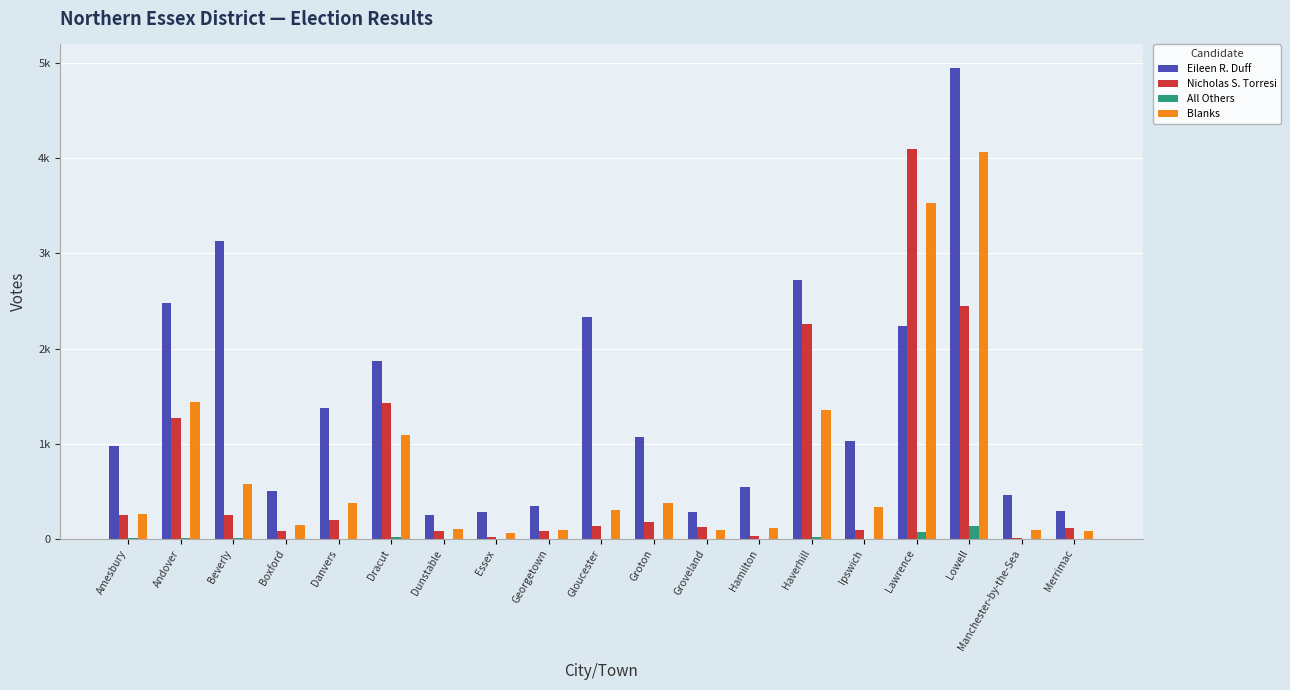

Rank the series at Georgetown from lowest to highest value.

All Others, Nicholas S. Torresi, Blanks, Eileen R. Duff